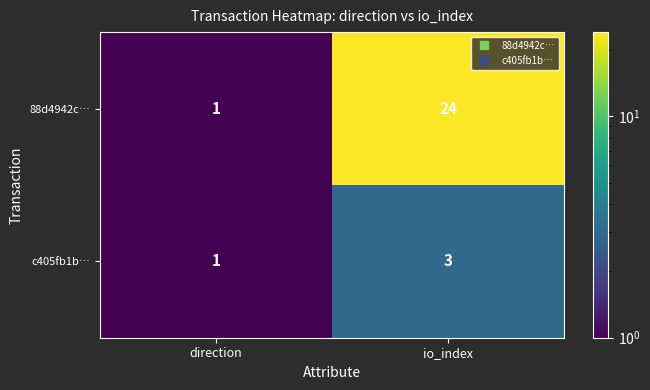

What is the sum of the c405fb1b… values at io_index and direction?

4